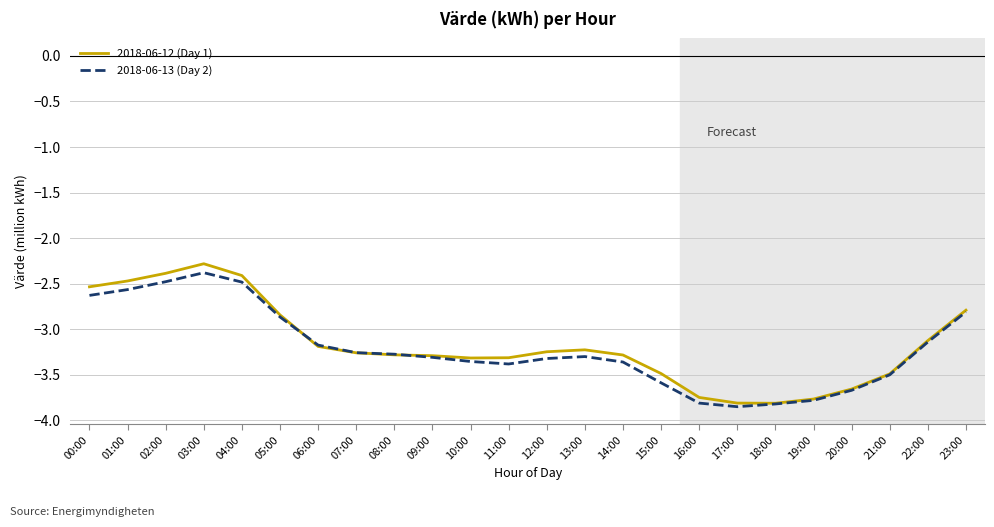

Which series changed the most between 03:00 and 21:00?

2018-06-12 (Day 1)